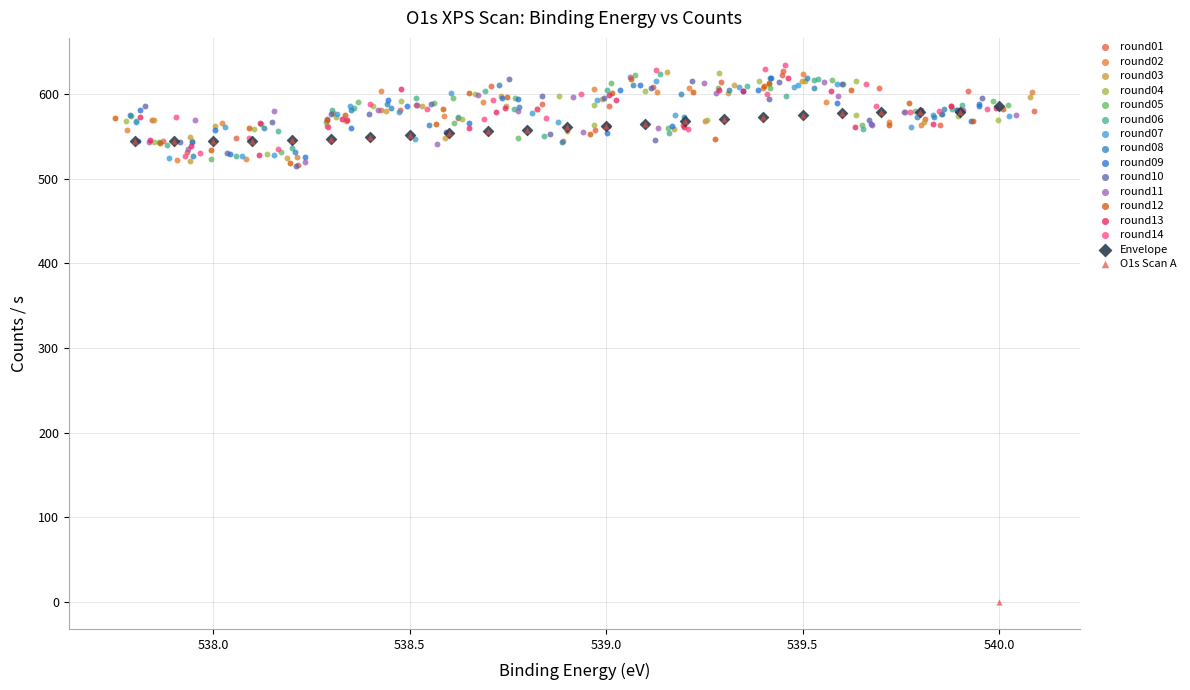

Which series contains the lowest Y value?

O1s Scan A